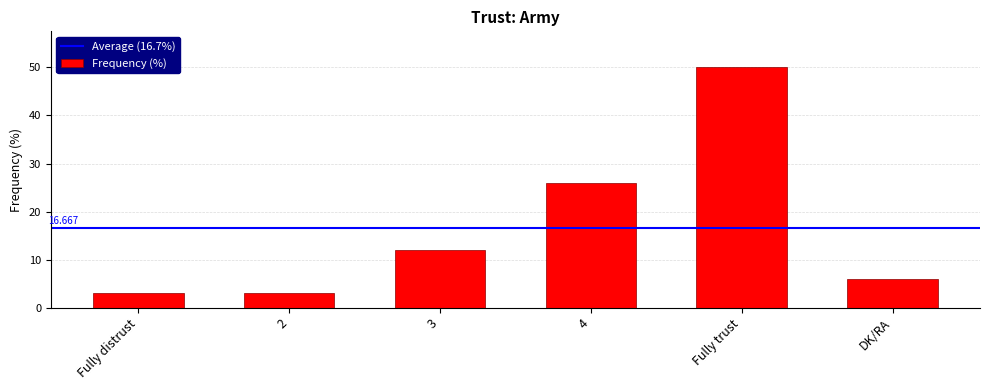

Is it true that the value at Fully distrust is 3?

True